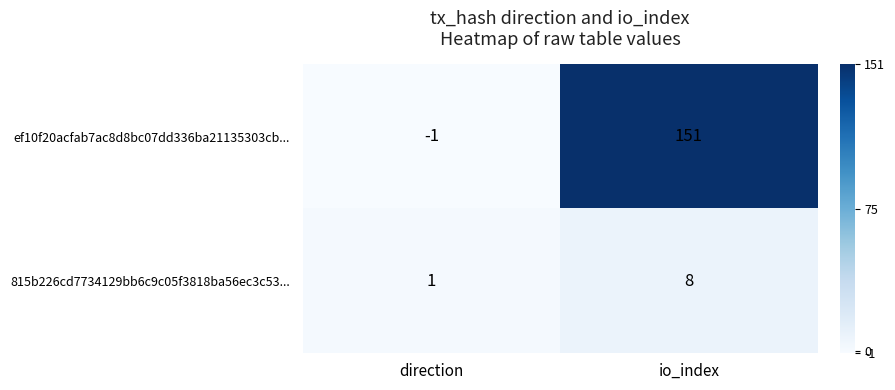

The value of 815b226cd7734129bb6c9c05f3818ba56ec3c53... at direction is 1. True or false?

True